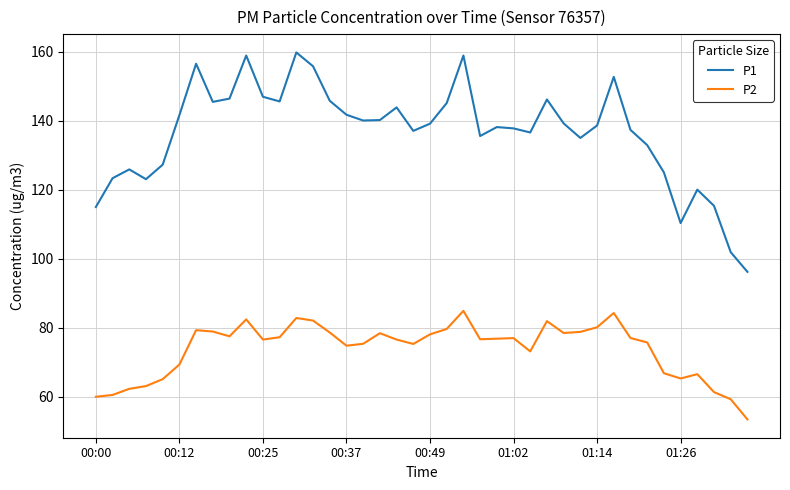

List the series in order of their peak value, highest first.

P1, P2